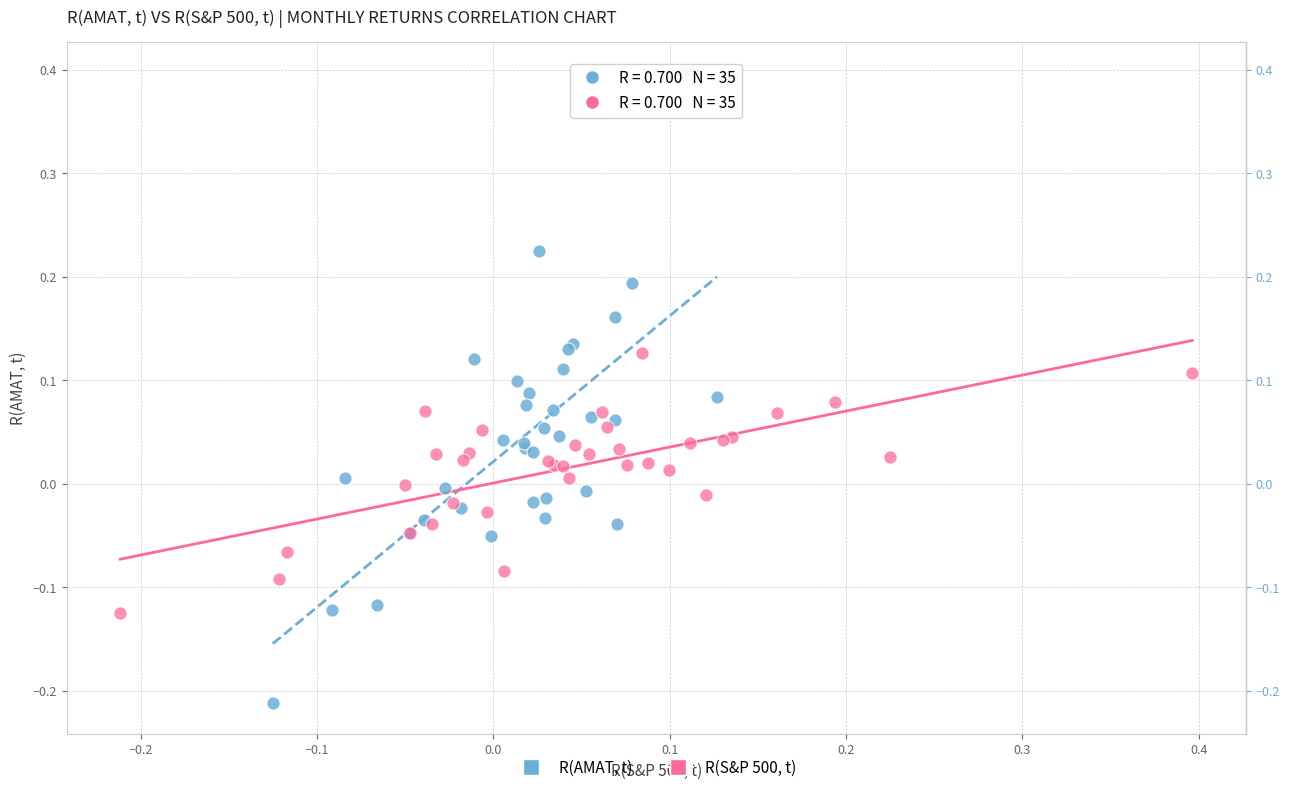

Which series reaches the minimum Y coordinate?

R(AMAT, t)